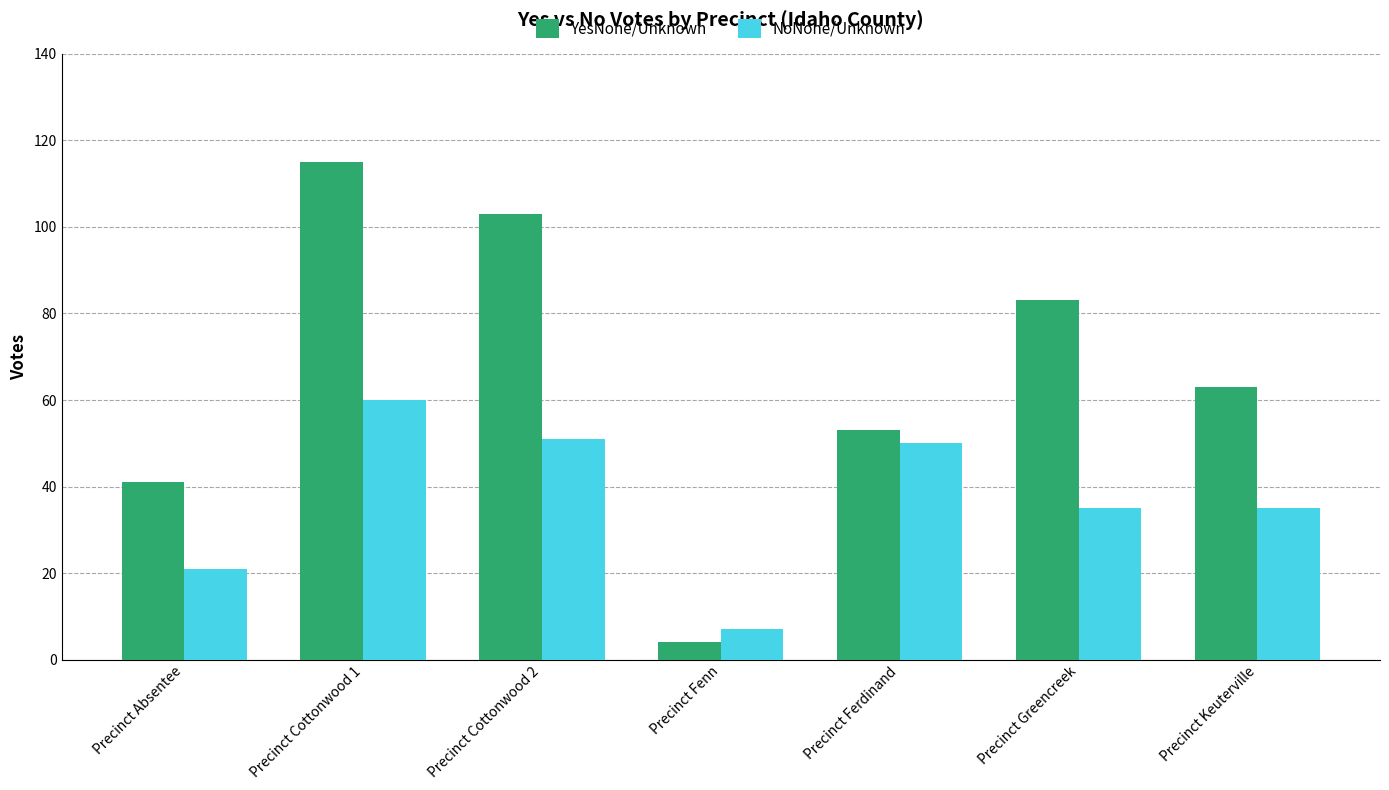

Rank the series by their maximum value, from highest to lowest.

YesNone/Unknown, NoNone/Unknown